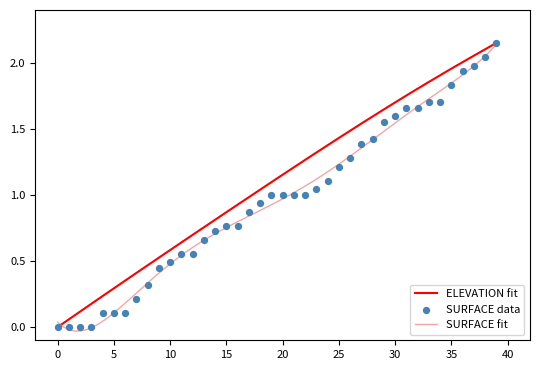

Which has a higher value, 35 or 9?

35